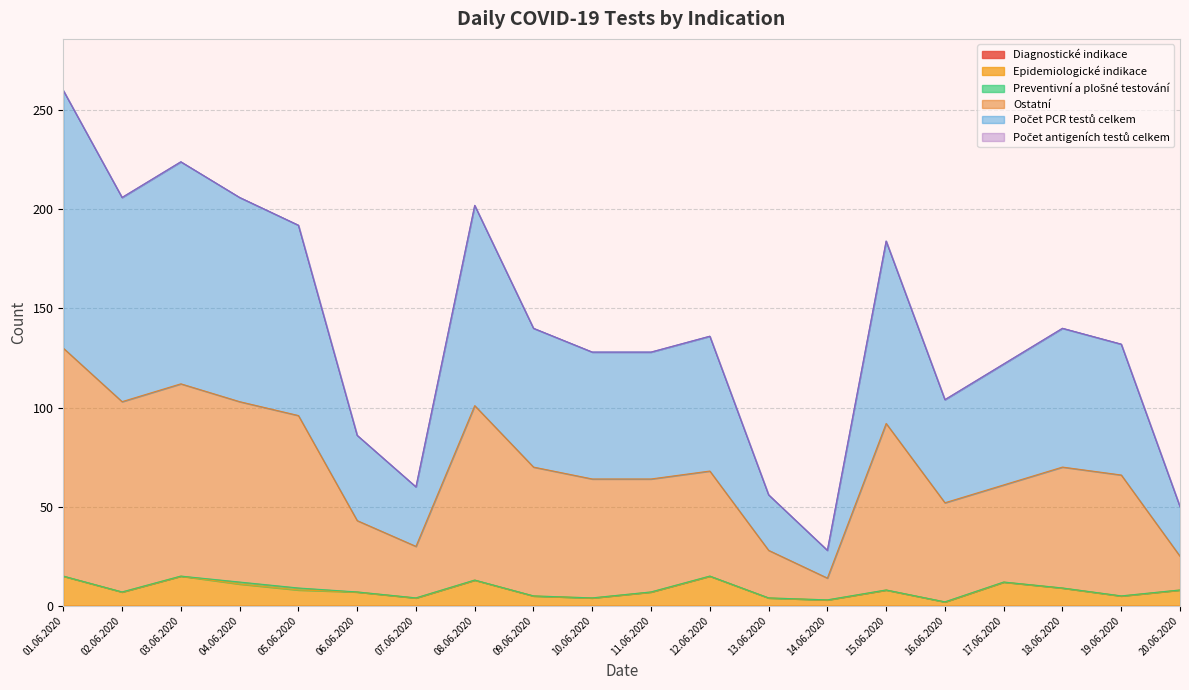

At which category does Počet PCR testů celkem reach its first local valley?

02.06.2020